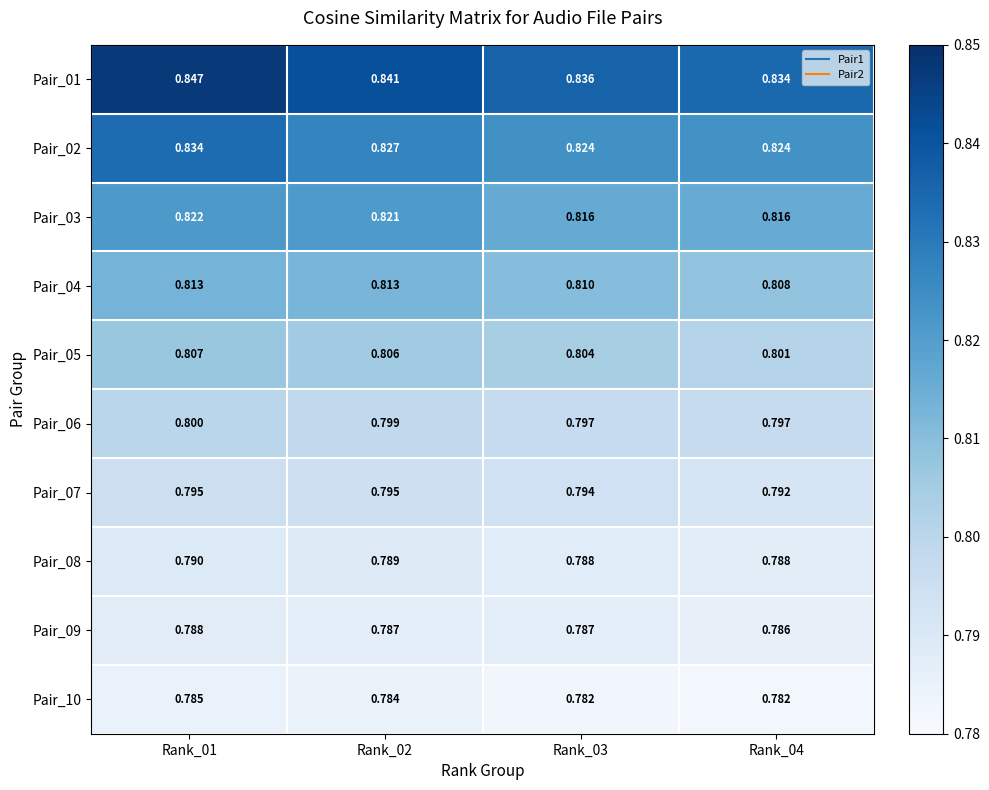

Is the value of Pair_04 at Rank_04 greater than the value of Pair_01 at Rank_02?

No